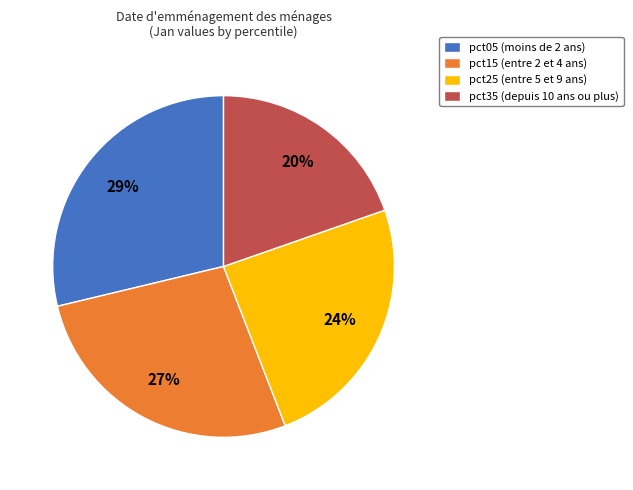

Is there a majority slice in this chart?

No